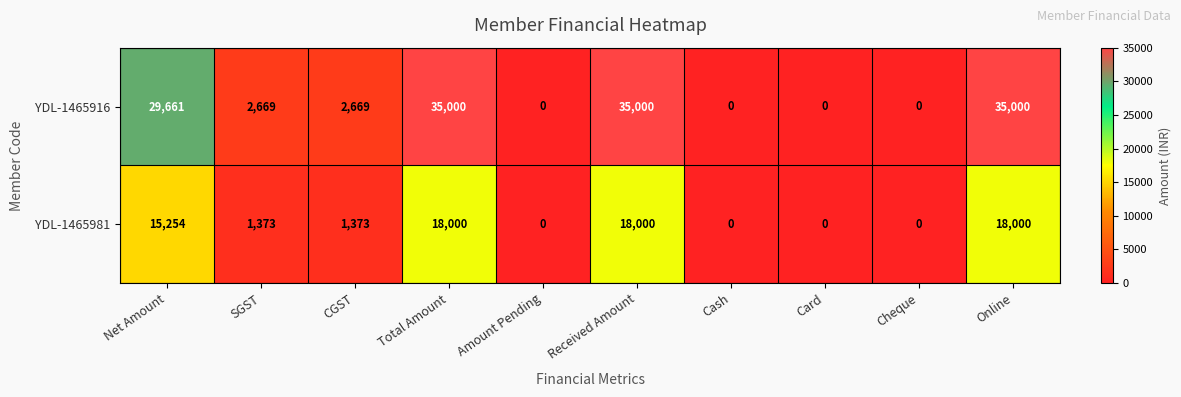

Rank the series by their maximum value, from highest to lowest.

YDL-1465916, YDL-1465981